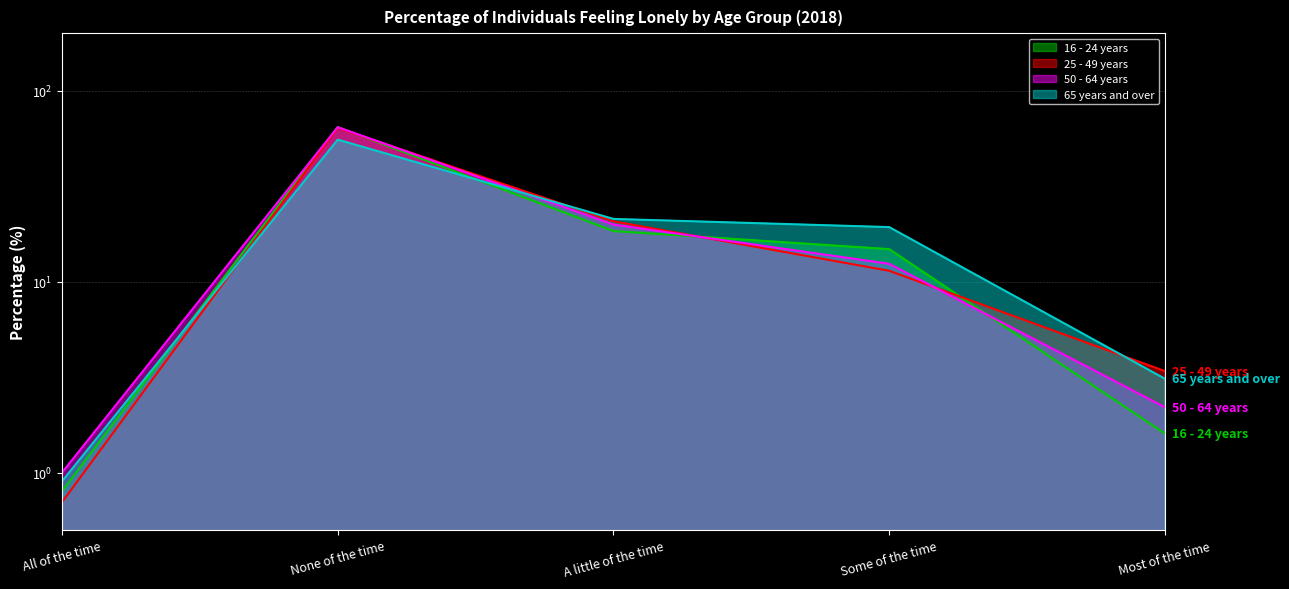

Reading left to right, extract all data points from this chart.

16 - 24 years: 0.8	64.4	18.4	14.8	1.6
25 - 49 years: 0.7	63.8	20.7	11.4	3.4
50 - 64 years: 1.0	64.4	19.9	12.4	2.2
65 years and over: 0.9	55.4	21.3	19.3	3.1